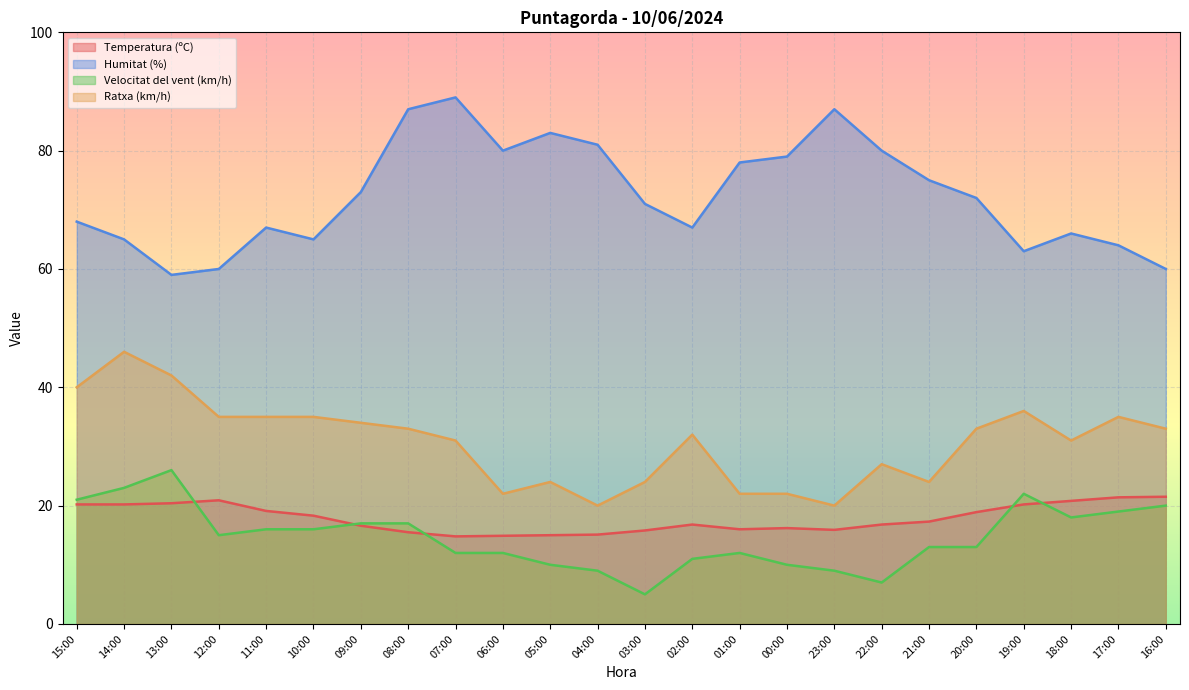

Which category has the lowest value in the Ratxa (km/h) series?

04:00